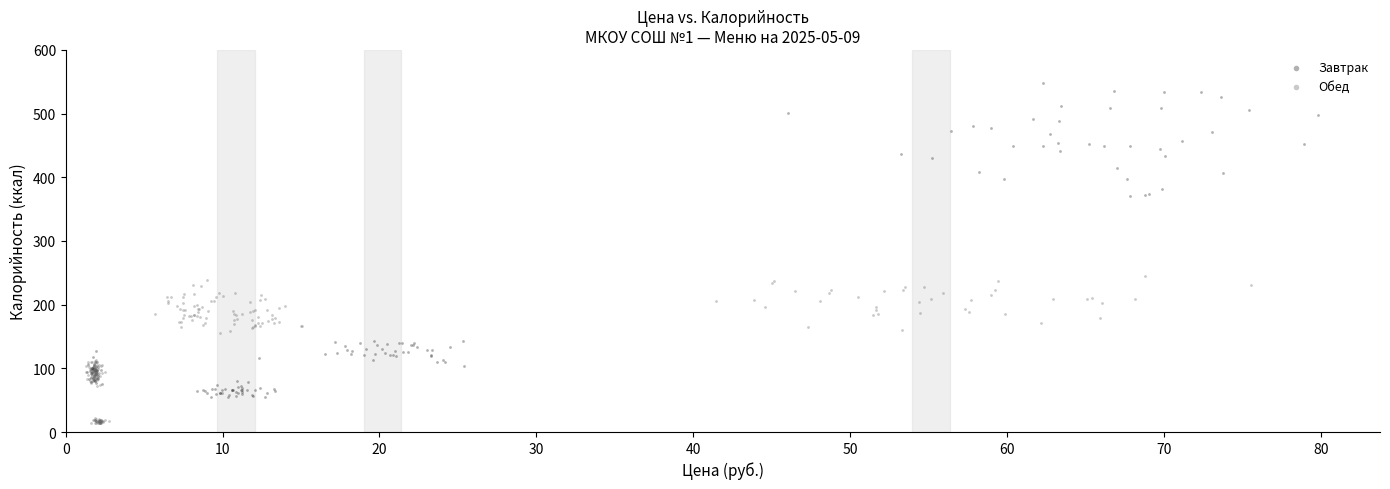

Which series reaches the maximum Y coordinate?

Завтрак